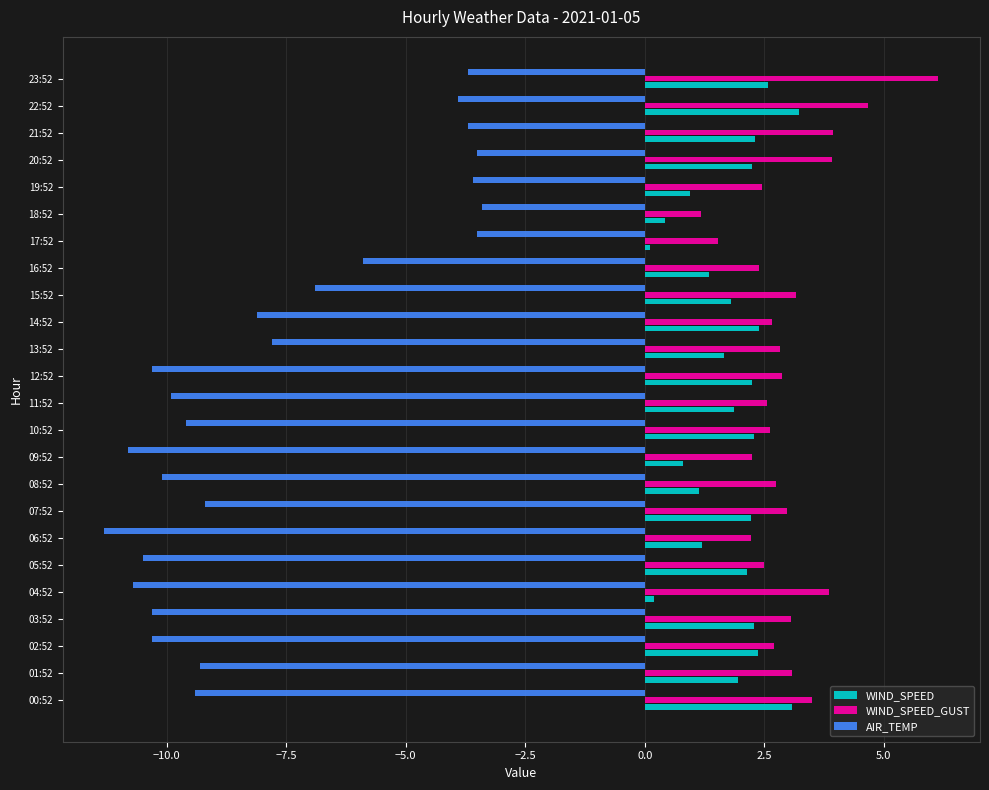

Is it true that WIND_SPEED equals 4.0 at 20:52?

False